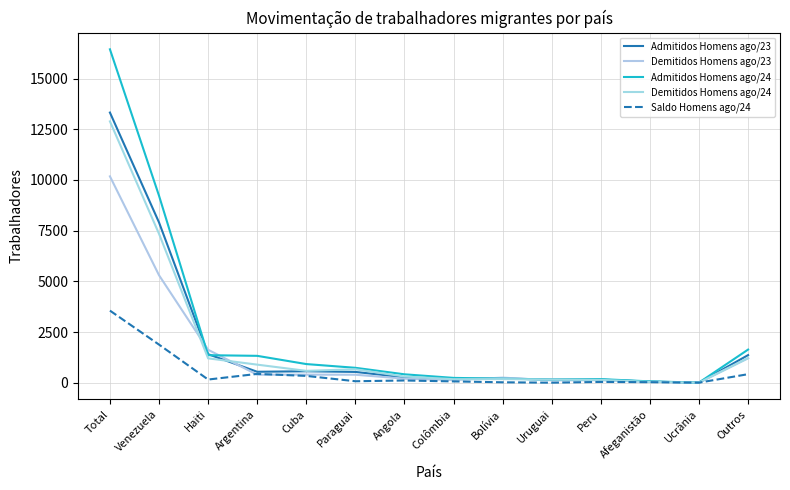

What is the smallest value displayed?

1